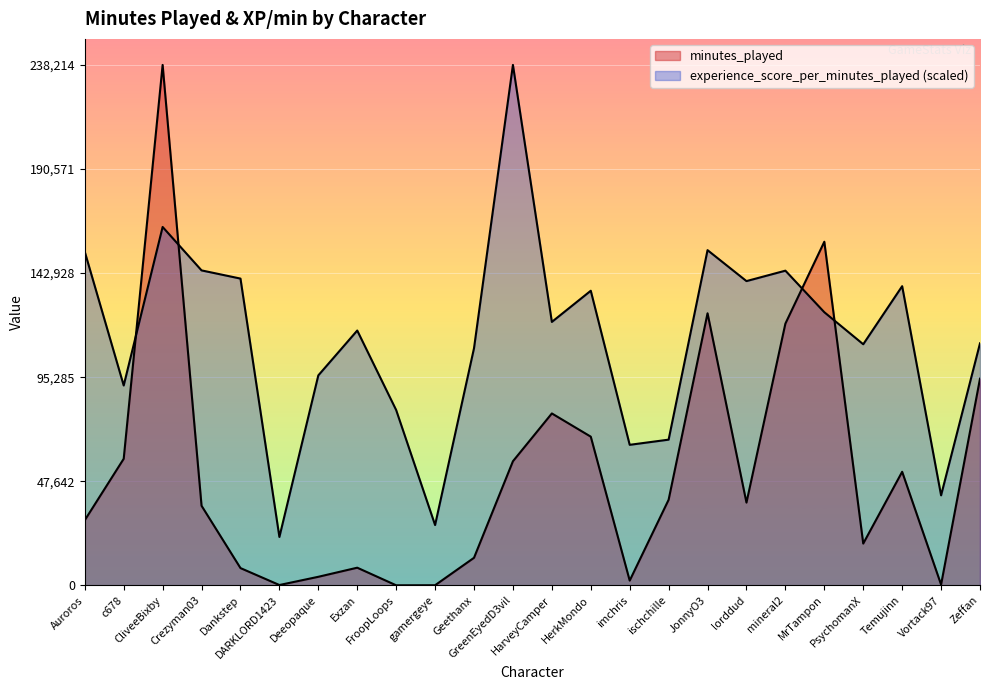

What is the average value of the minutes_played series?

51917.8